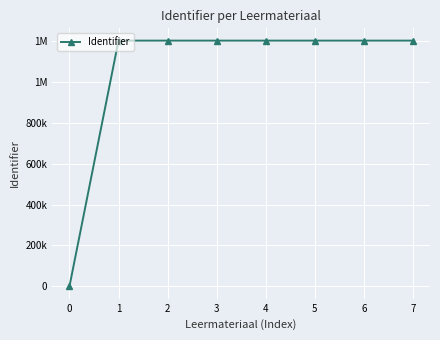

Reading left to right, list all the values displayed in this chart.

0	1202370	1202371	1202372	1202373	1202374	1202376	1202377